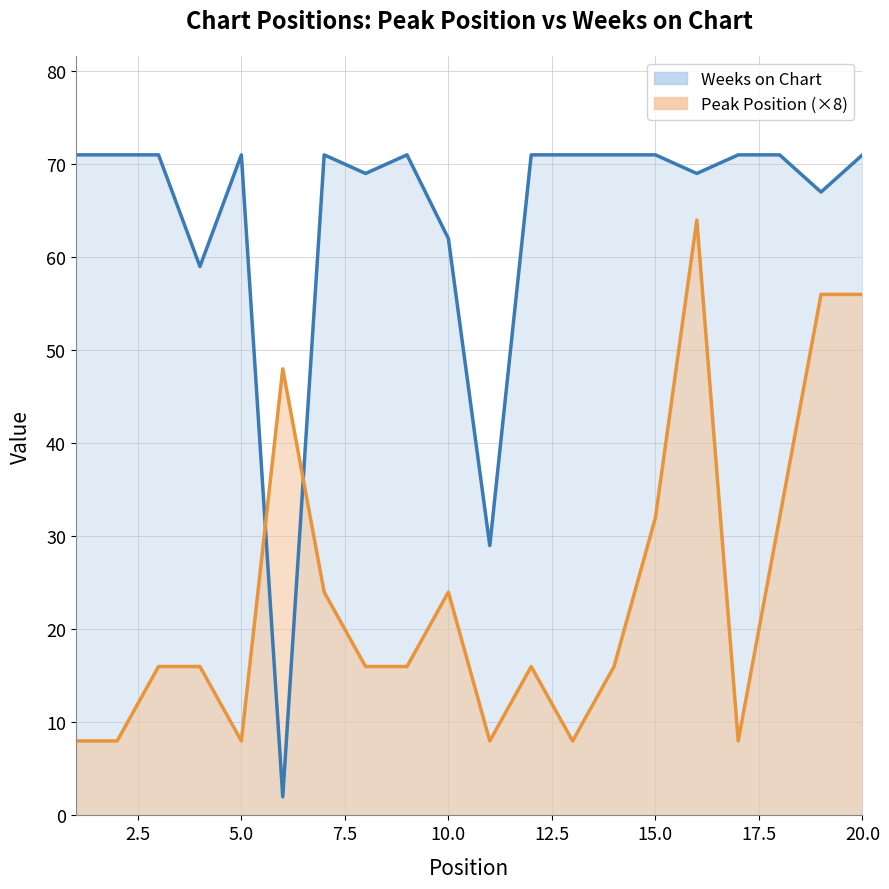

At how many categories does at least one series exceed 20?

20